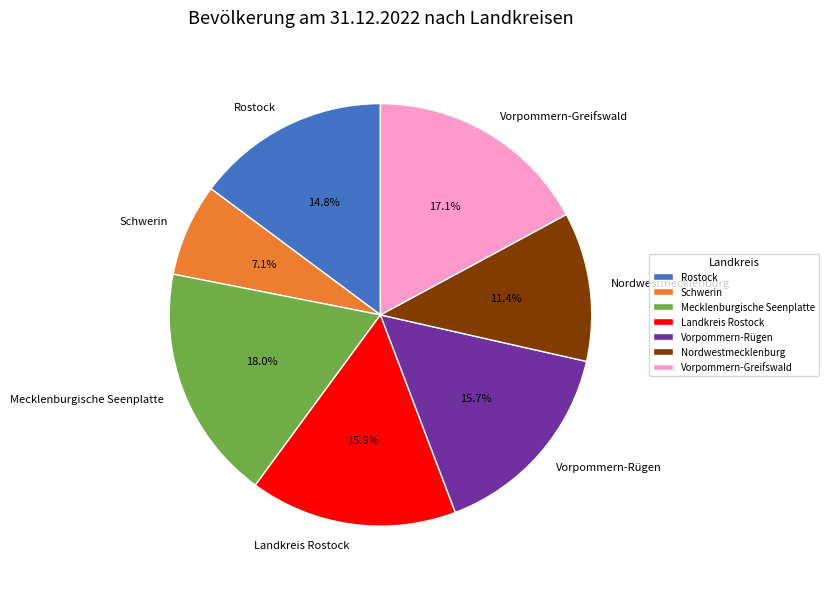

Is it true that Landkreis Rostock is 24% of the pie?

False